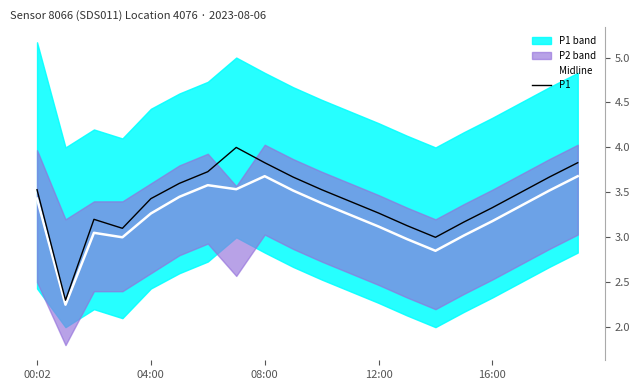

Reading left to right, list all the values displayed in this chart.

Midline: 3.4	2.2	3.0	3.0	3.3	3.5	3.6	3.5	3.7	3.5	3.4	3.2	3.1	3.0	2.9	3.0	3.2	3.4	3.5	3.7
P1: 3.5	2.3	3.2	3.1	3.4	3.6	3.7	4.0	3.8	3.7	3.5	3.4	3.3	3.1	3.0	3.2	3.3	3.5	3.7	3.8